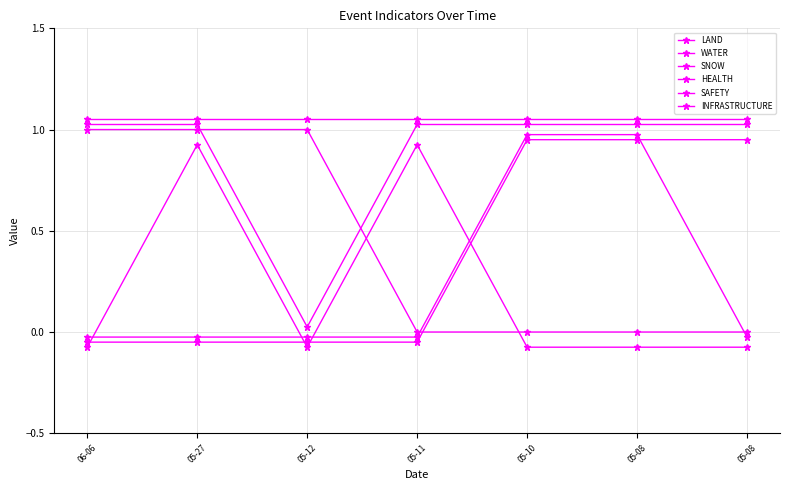

Is it true that WATER equals -0.1 at 05-11?

True